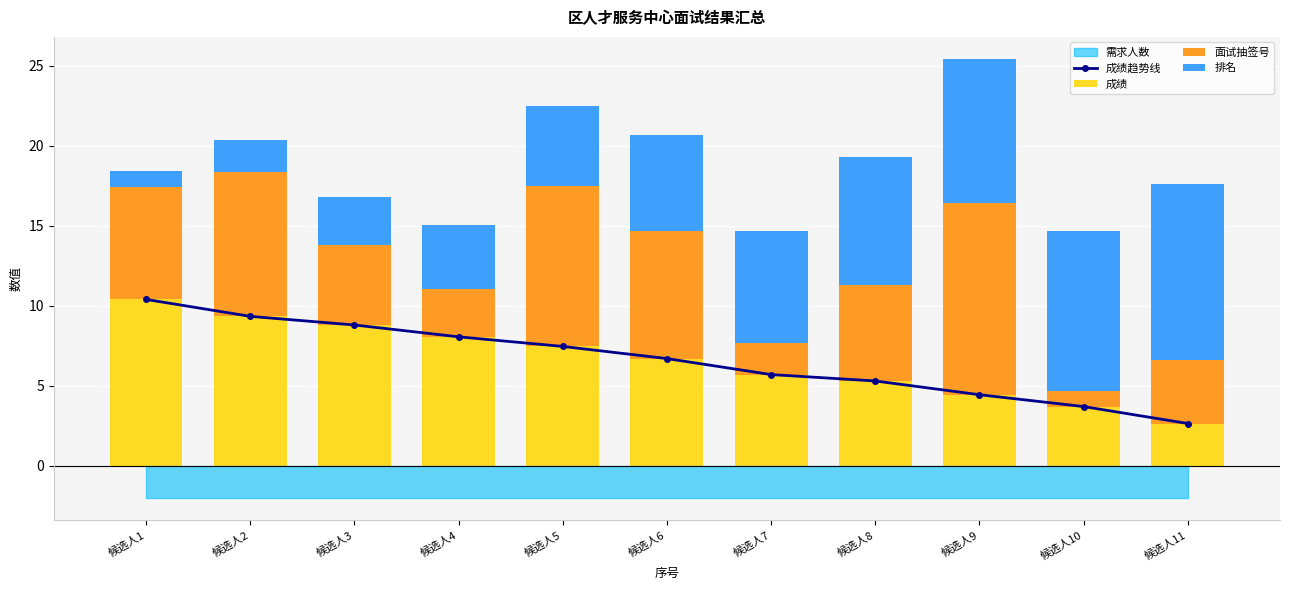

Reading right to left, transcribe all the data shown in this chart.

成绩趋势线: 候选人11=2.6	候选人10=3.7	候选人9=4.4	候选人8=5.3	候选人7=5.7	候选人6=6.7	候选人5=7.5	候选人4=8.1	候选人3=8.8	候选人2=9.3	候选人1=10.4
成绩: 候选人11=2.6	候选人10=3.7	候选人9=4.4	候选人8=5.3	候选人7=5.7	候选人6=6.7	候选人5=7.5	候选人4=8.1	候选人3=8.8	候选人2=9.3	候选人1=10.4
面试抽签号: 候选人11=4.0	候选人10=1.0	候选人9=12.0	候选人8=6.0	候选人7=2.0	候选人6=8.0	候选人5=10.0	候选人4=3.0	候选人3=5.0	候选人2=9.0	候选人1=7.0
排名: 候选人11=11.0	候选人10=10.0	候选人9=9.0	候选人8=8.0	候选人7=7.0	候选人6=6.0	候选人5=5.0	候选人4=4.0	候选人3=3.0	候选人2=2.0	候选人1=1.0